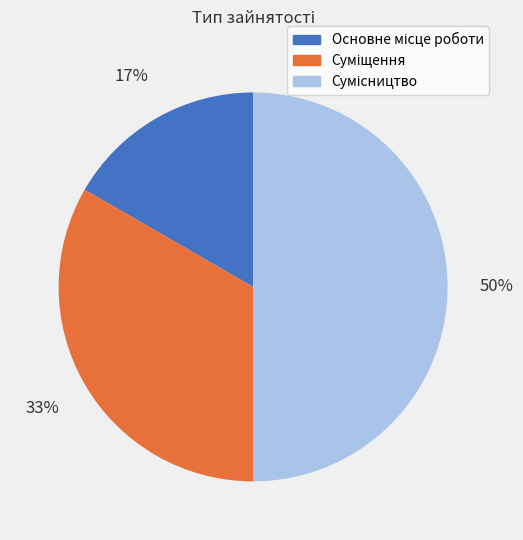

How many slices are in this pie chart?

3